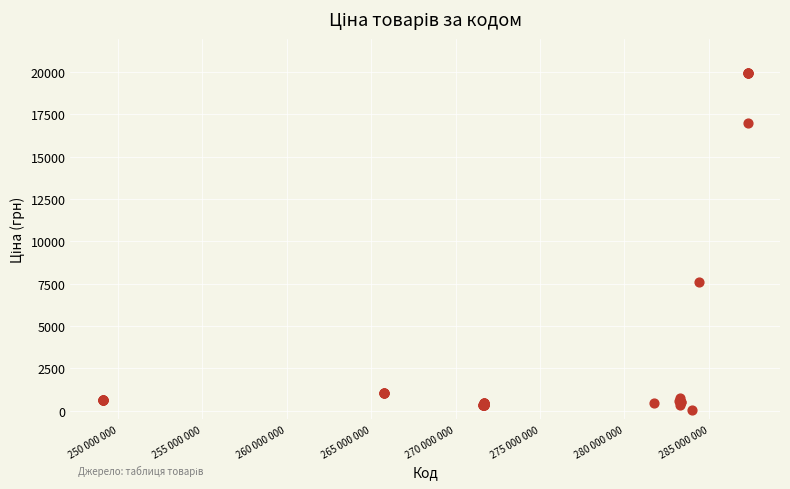

What Y value in the scatter plot is closest to 9998?

7596.5